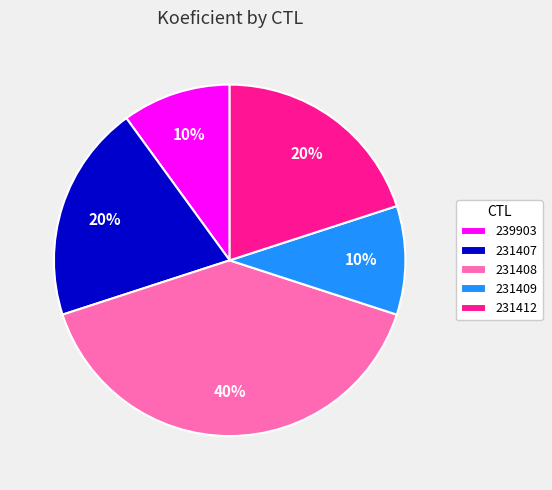

Does any single category account for the majority?

No